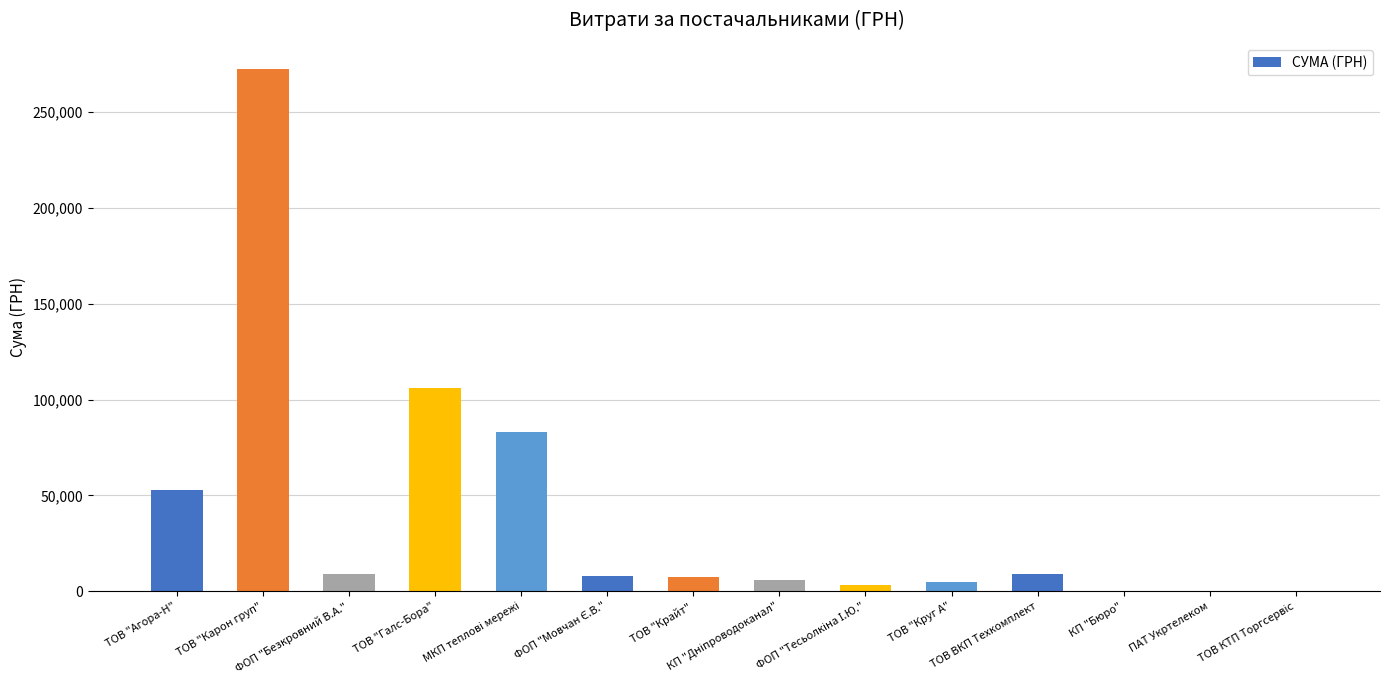

What is the maximum value shown in the chart?

272422.2